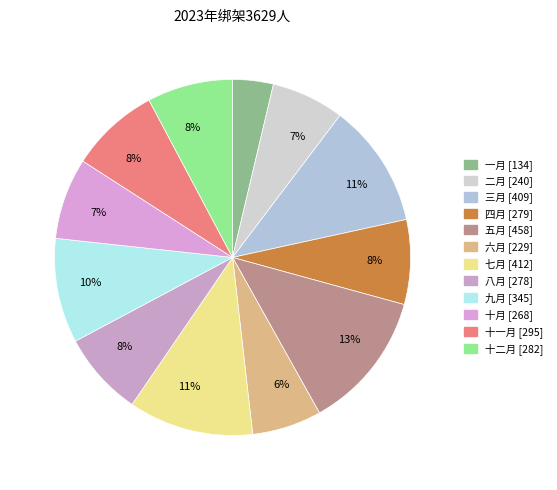

What is the smallest slice in the pie chart?

一月